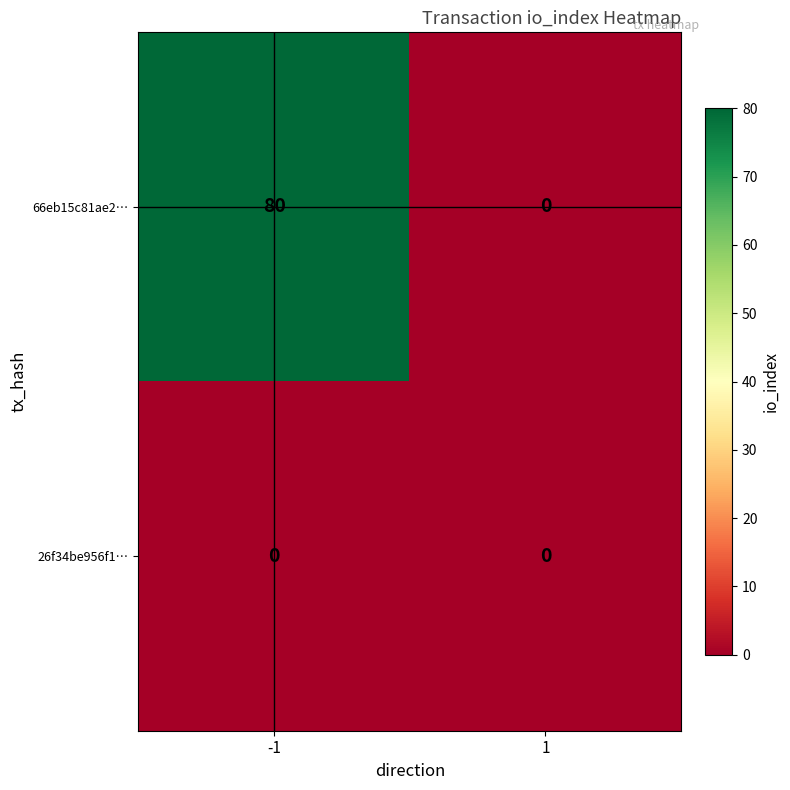

At which category is the sum across all series the highest?

-1